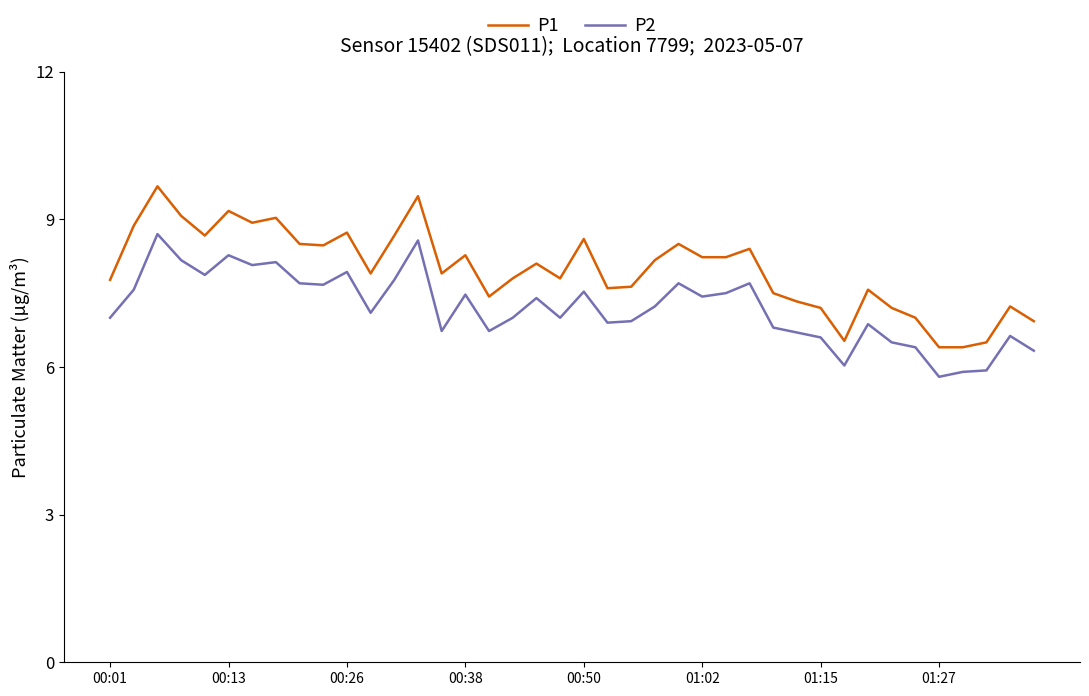

Is this an area chart (filled region under the line)?

No